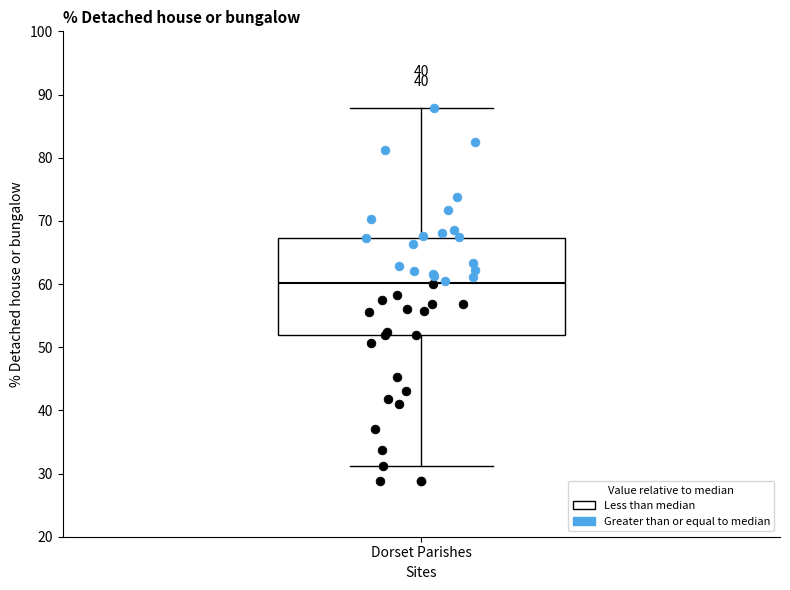

Transcribe this box plot: give where the median line is, the range the box spans, and where the two whiskers end, as read against the y-axis. The values are not printed on the chart, so give them approximately, as read against the axis.

median 60, box 52 to 67, whiskers 31 to 88